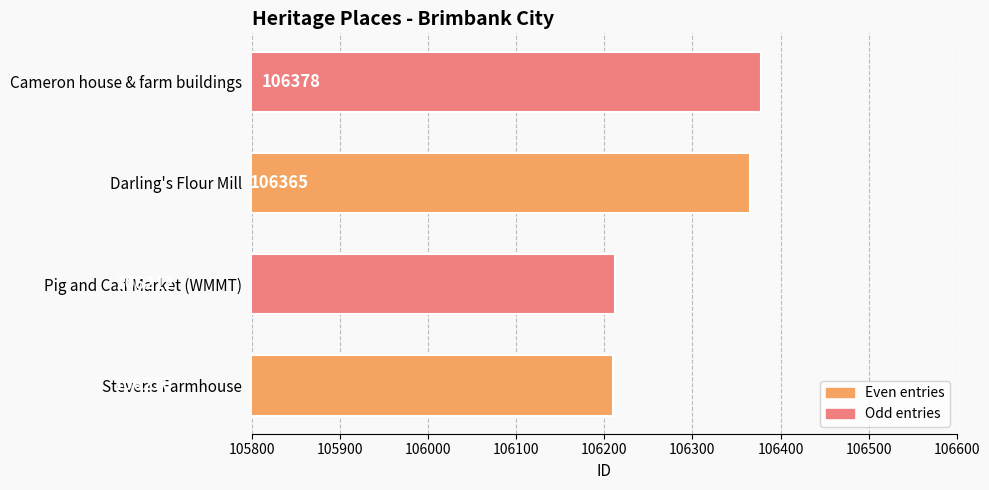

Count the number of categories in the chart.

4